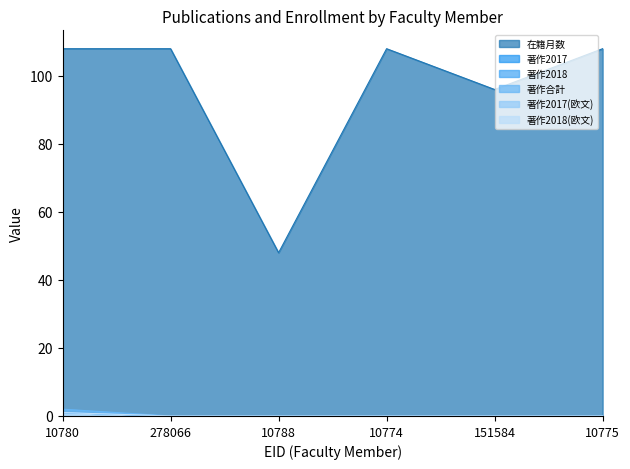

Reading right to left, what are all the values shown in this chart?

在籍月数: 108	96	108	48	108	108
著作2017: 0	0	0	0	0	1
著作2018: 0	0	0	0	0	1
著作合計: 0	0	0	0	0	2
著作2017(欧文): 0	0	0	0	0	1
著作2018(欧文): 0	0	0	0	0	1